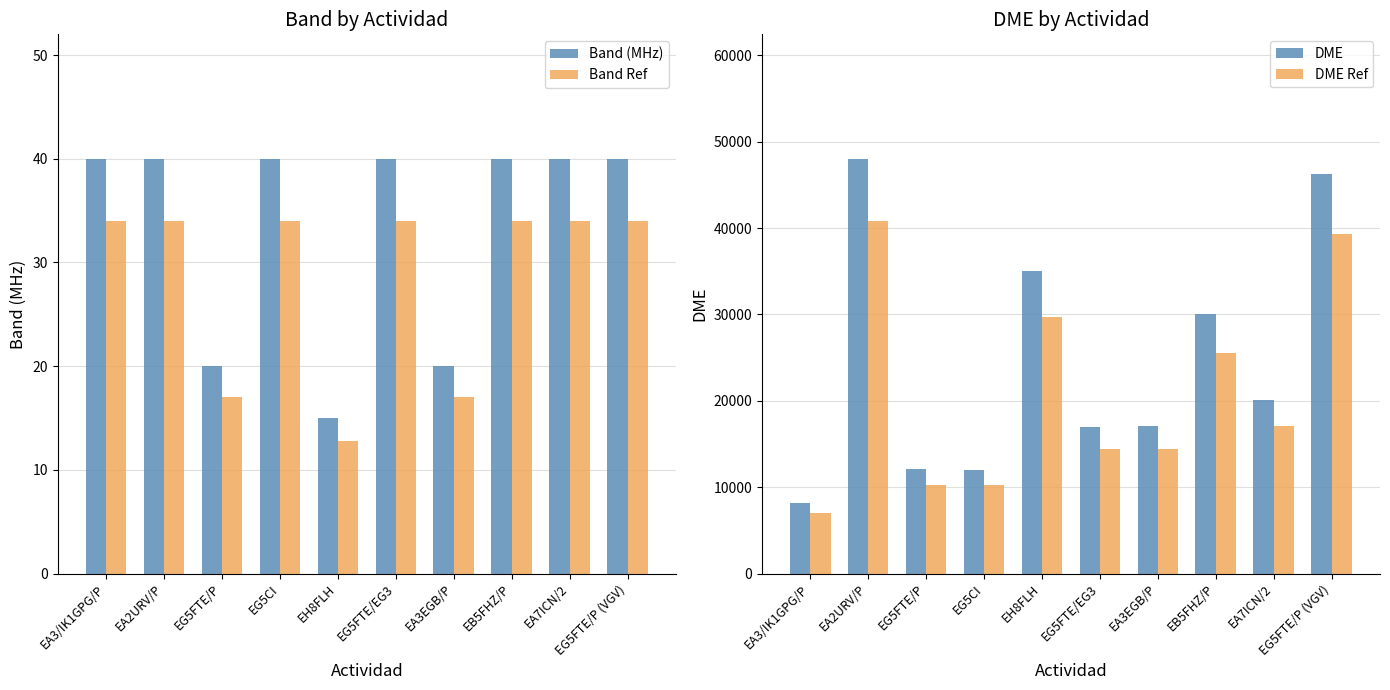

What is the minimum value for DME?

8202